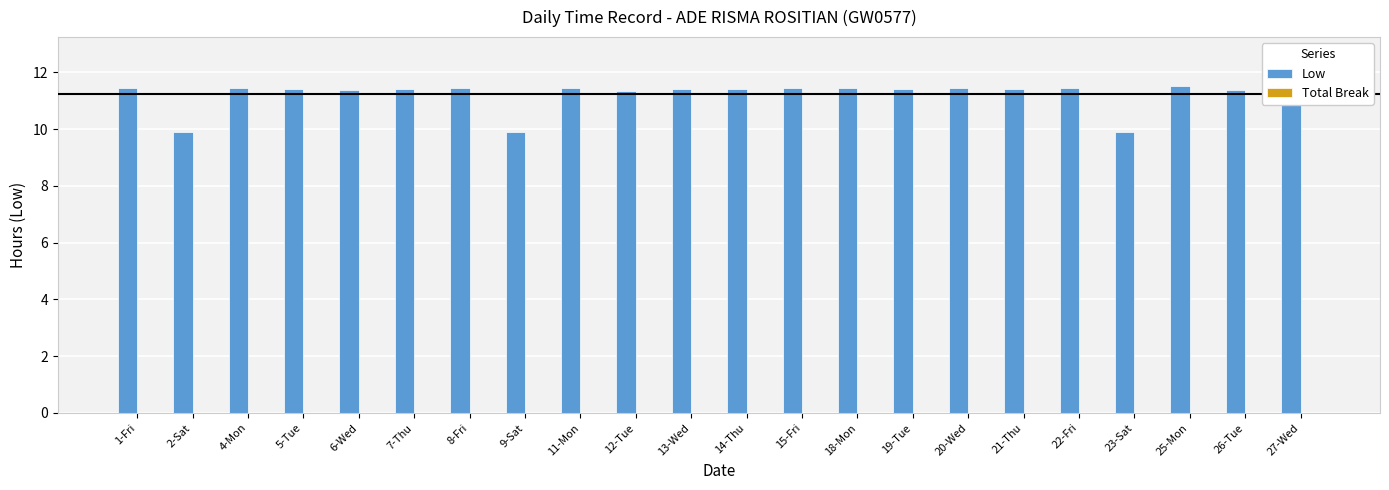

What is the lowest value of the Low series?

9.9